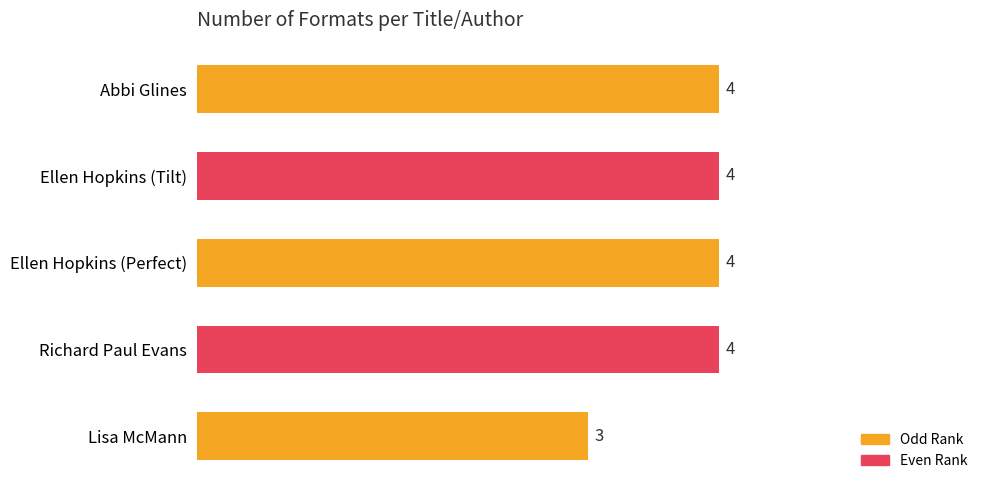

What is the ratio of the value at Ellen Hopkins (Tilt) to the value at Richard Paul Evans?

1.0